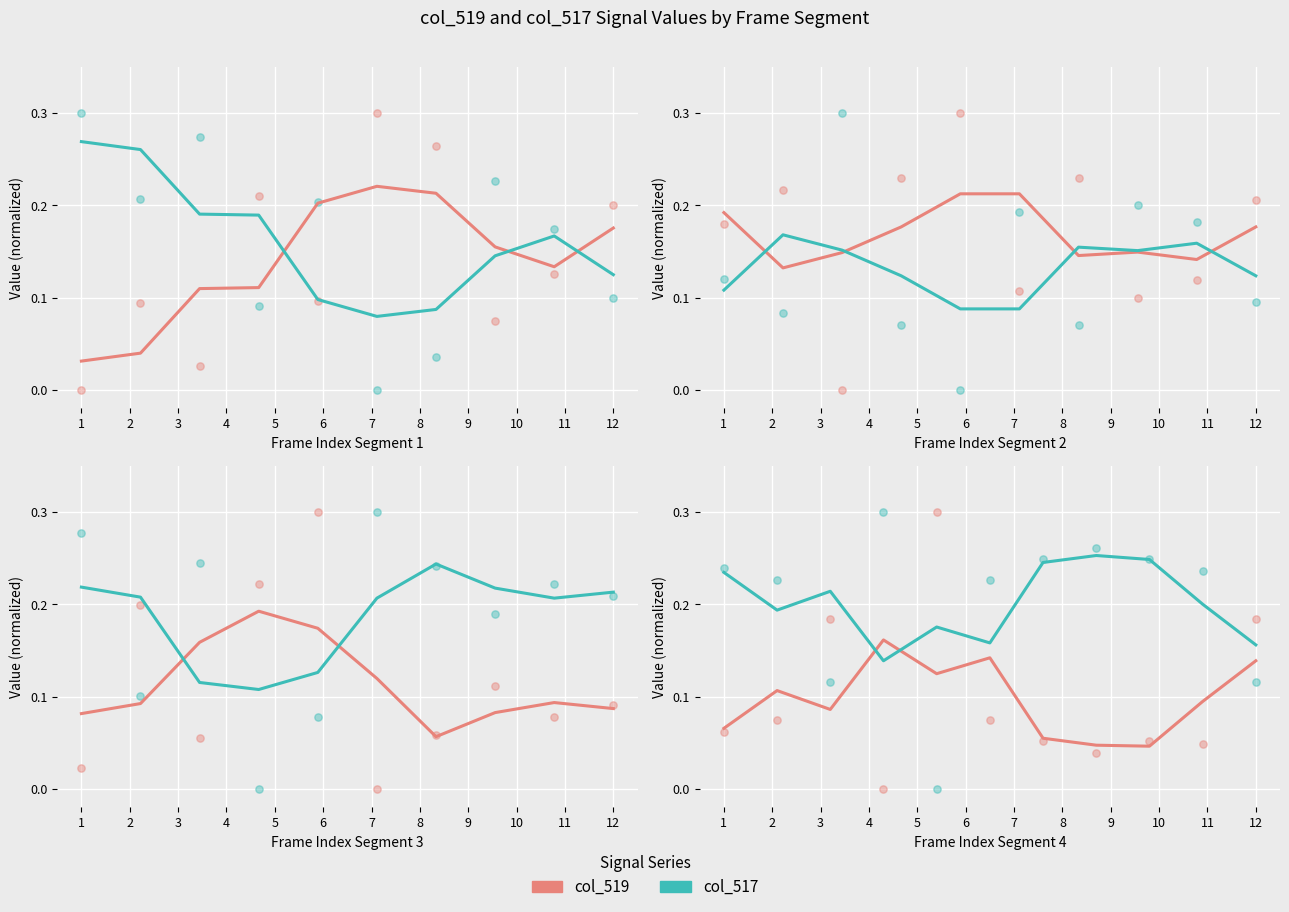

Which series reaches the maximum Y coordinate?

col_519